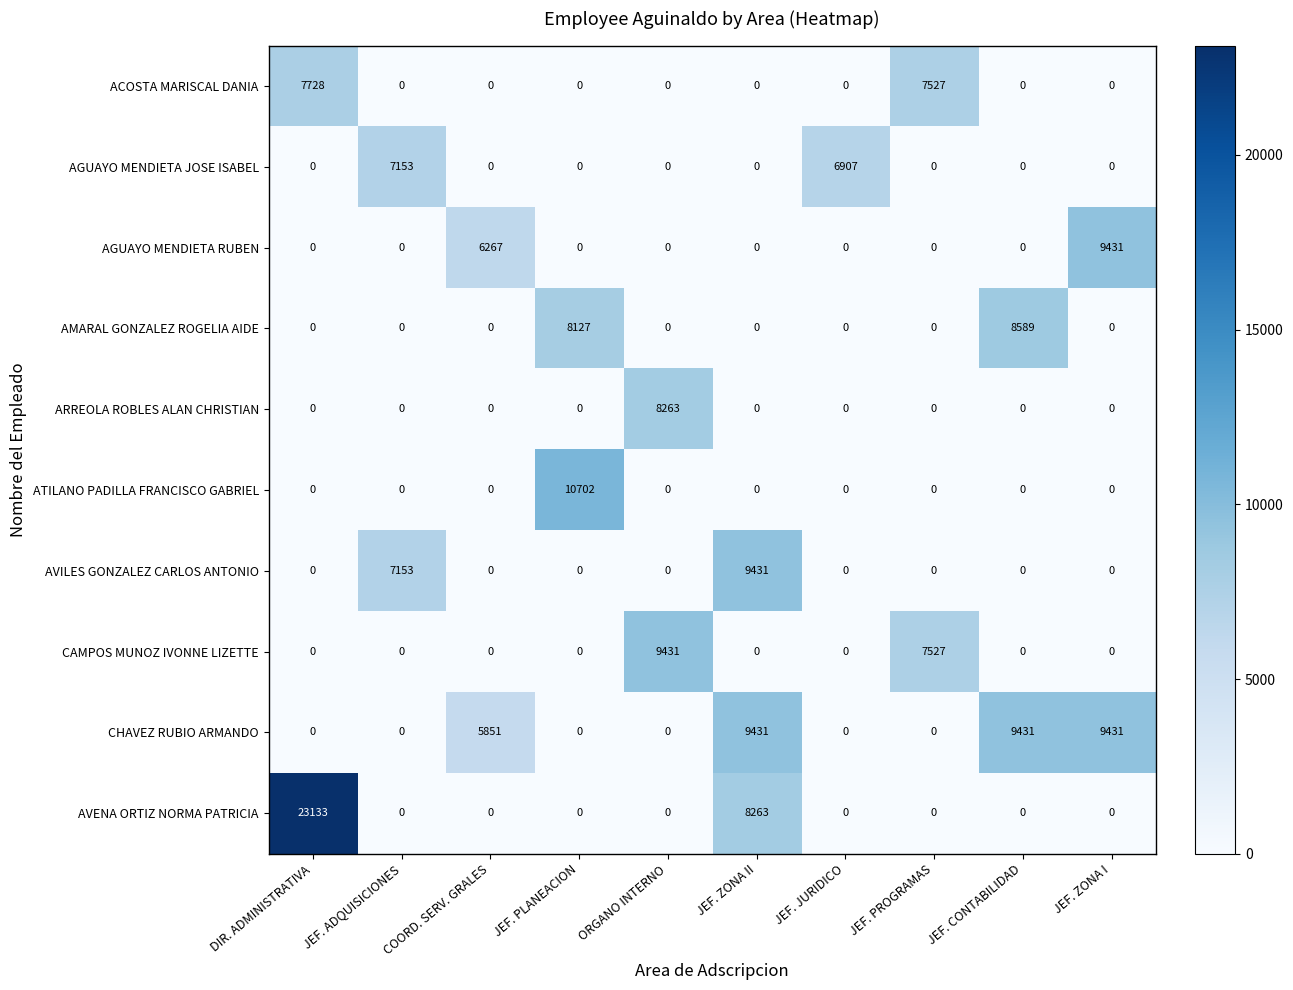

The value of AGUAYO MENDIETA RUBEN at DIR. ADMINISTRATIVA is -3760. True or false?

False